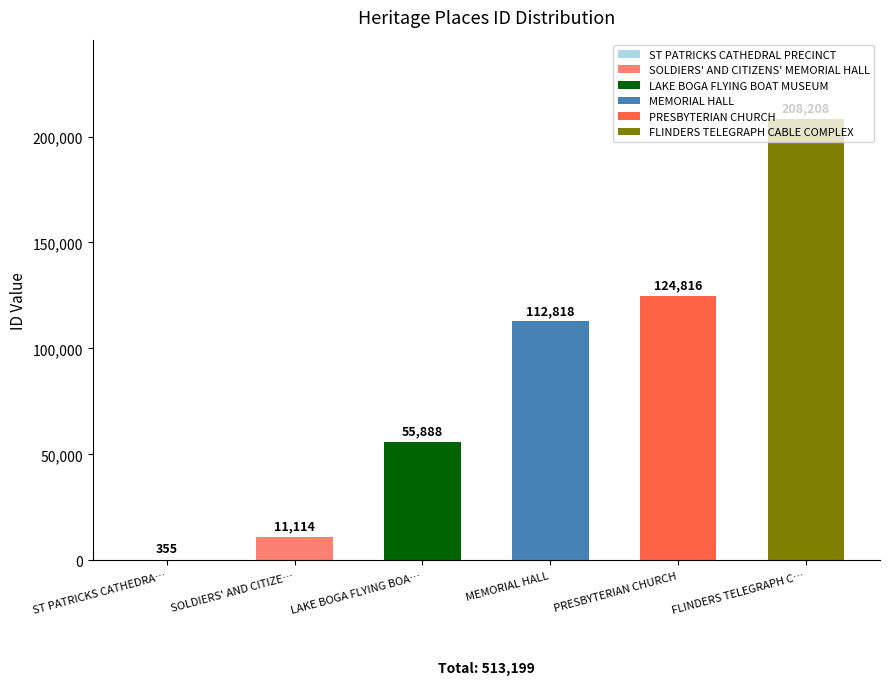

What is the ratio of the value at FLINDERS TELEGRAPH CABLE COMPLEX to the value at PRESBYTERIAN CHURCH?

1.7